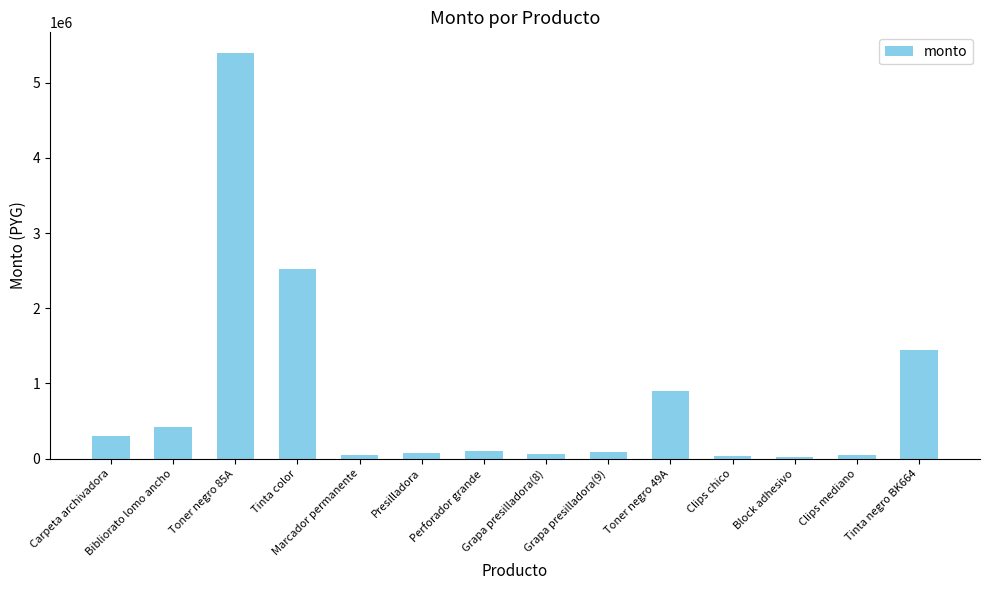

What is the difference between the maximum and minimum values?

5375000